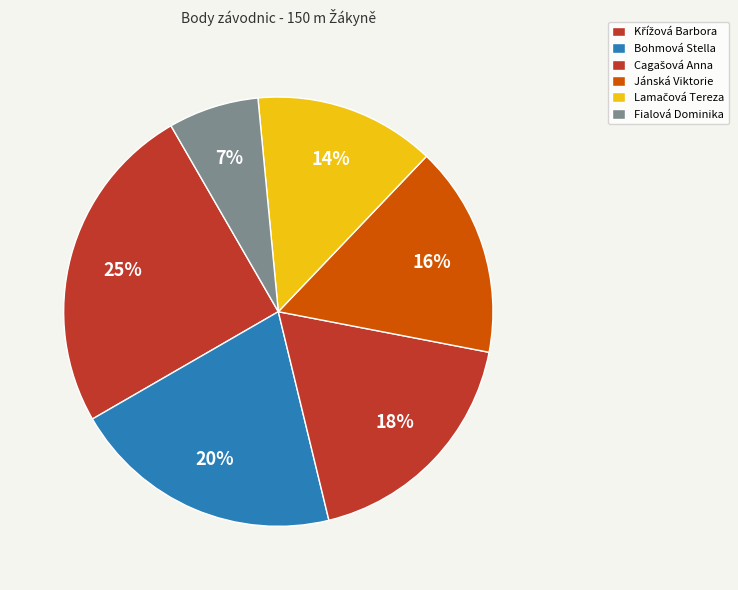

Does any single category account for the majority?

No